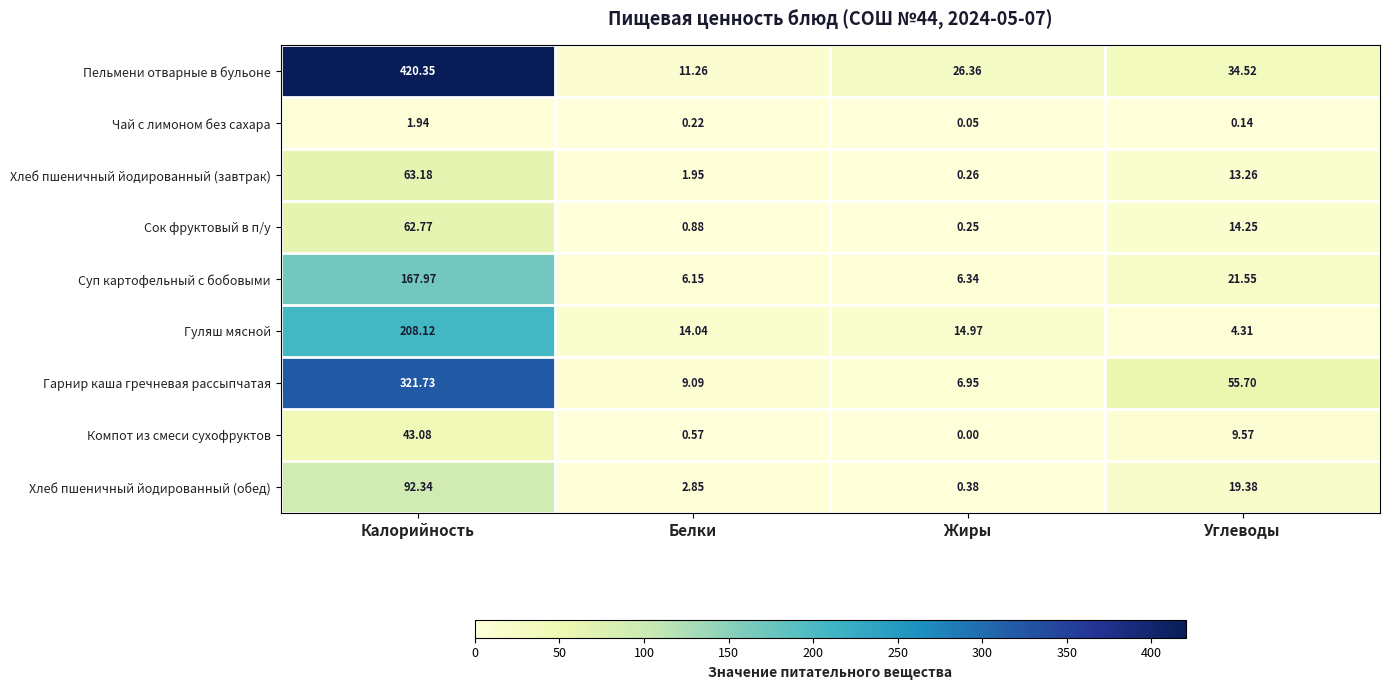

Where does the Сок фруктовый в п/у series first go above 14?

Калорийность